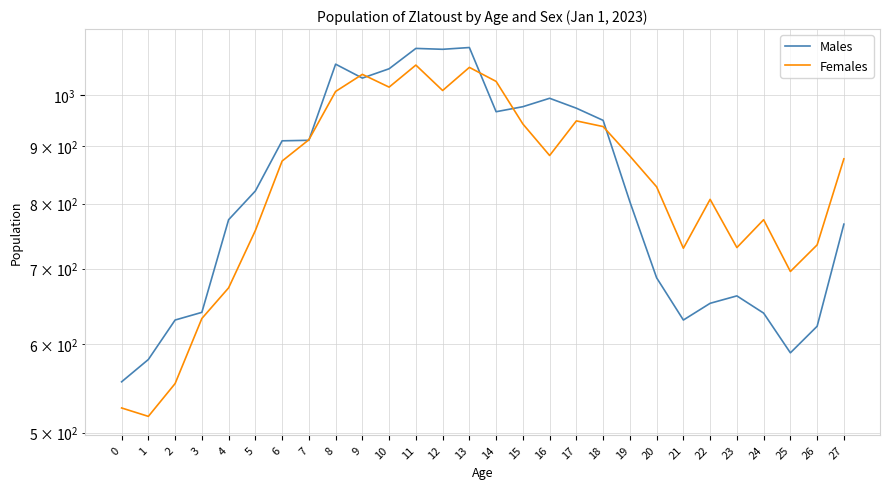

Read the Females value at 19, to the nearest 10.

880